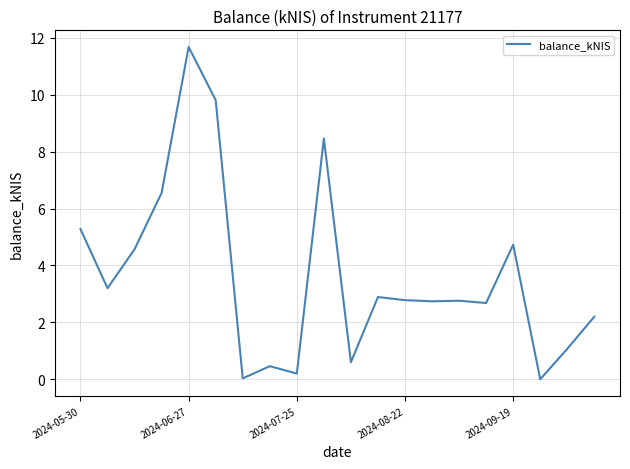

What is the difference between the maximum and minimum values?

11.7